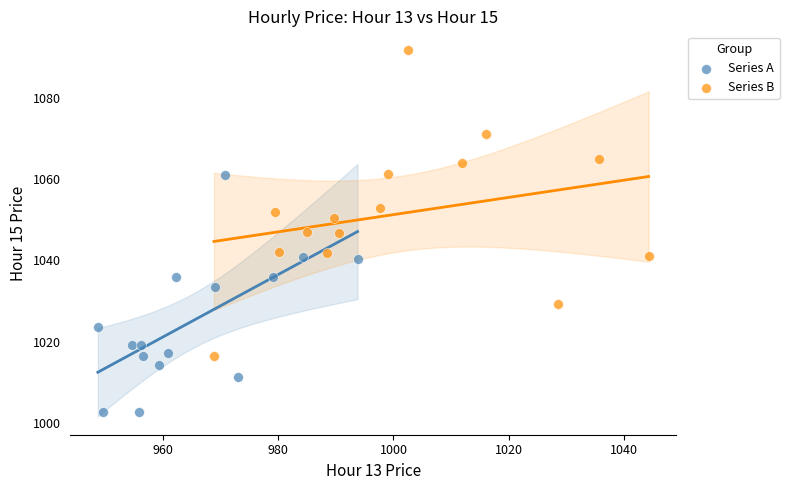

Which series reaches the maximum Y coordinate?

Series B